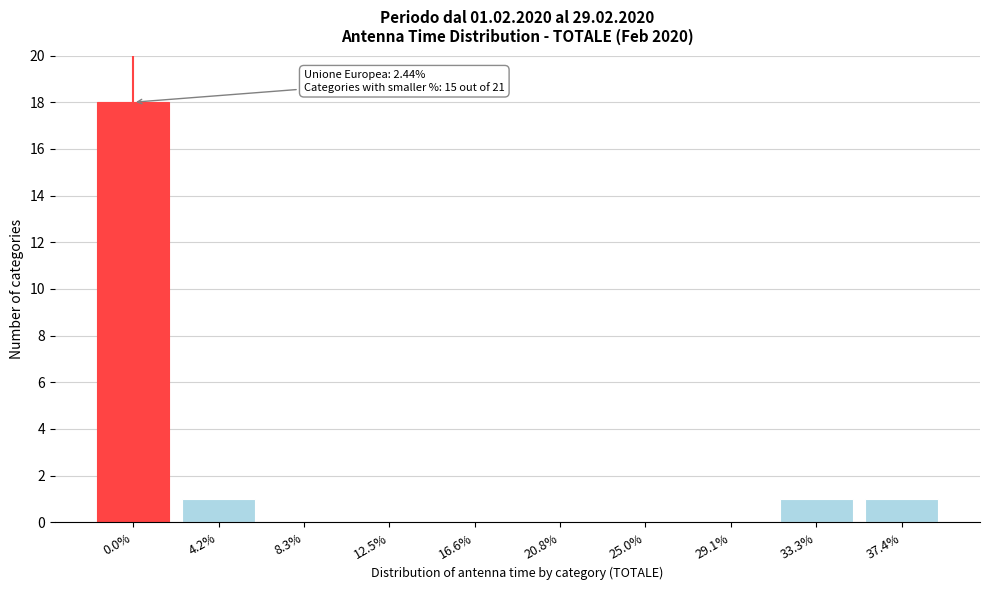

Reading left to right, list all the values displayed in this chart.

0.0%=18	4.2%=1	8.3%=0	12.5%=0	16.6%=0	20.8%=0	25.0%=0	29.1%=0	33.3%=1	37.4%=1